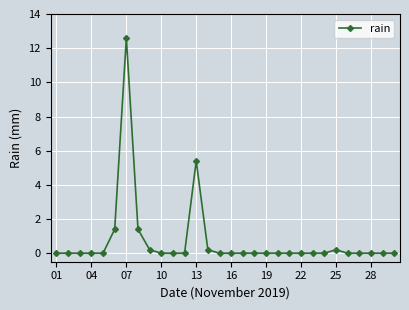

What is the difference between the second highest and minimum values?

5.4